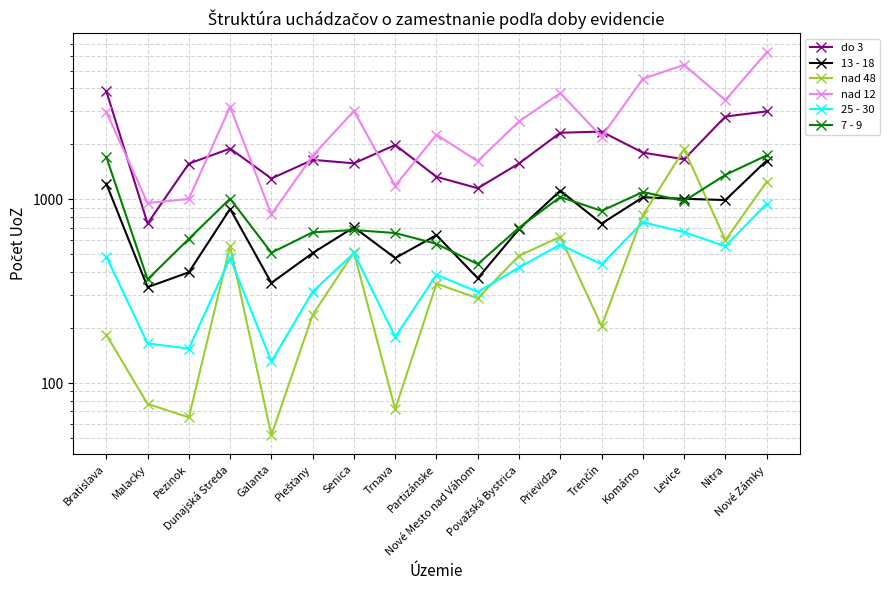

True or false: nad 12 and 25 - 30 intersect in this chart.

False